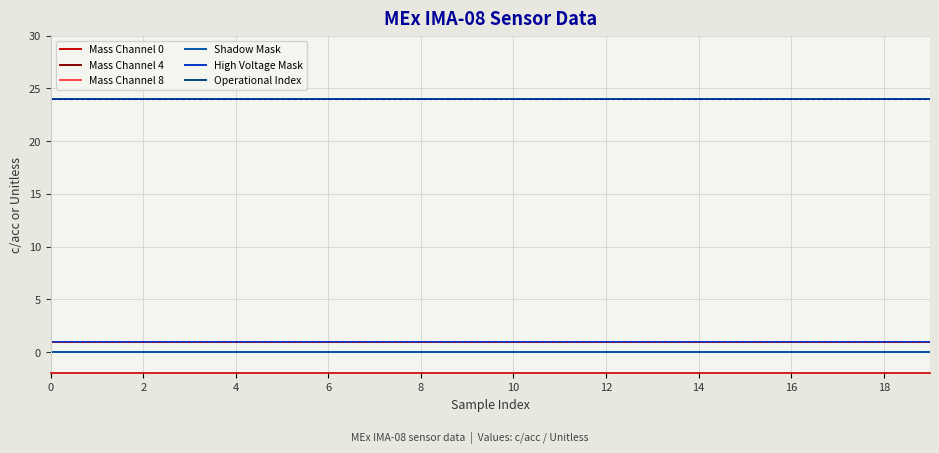

Does the chart display data point markers on the line(s)?

No